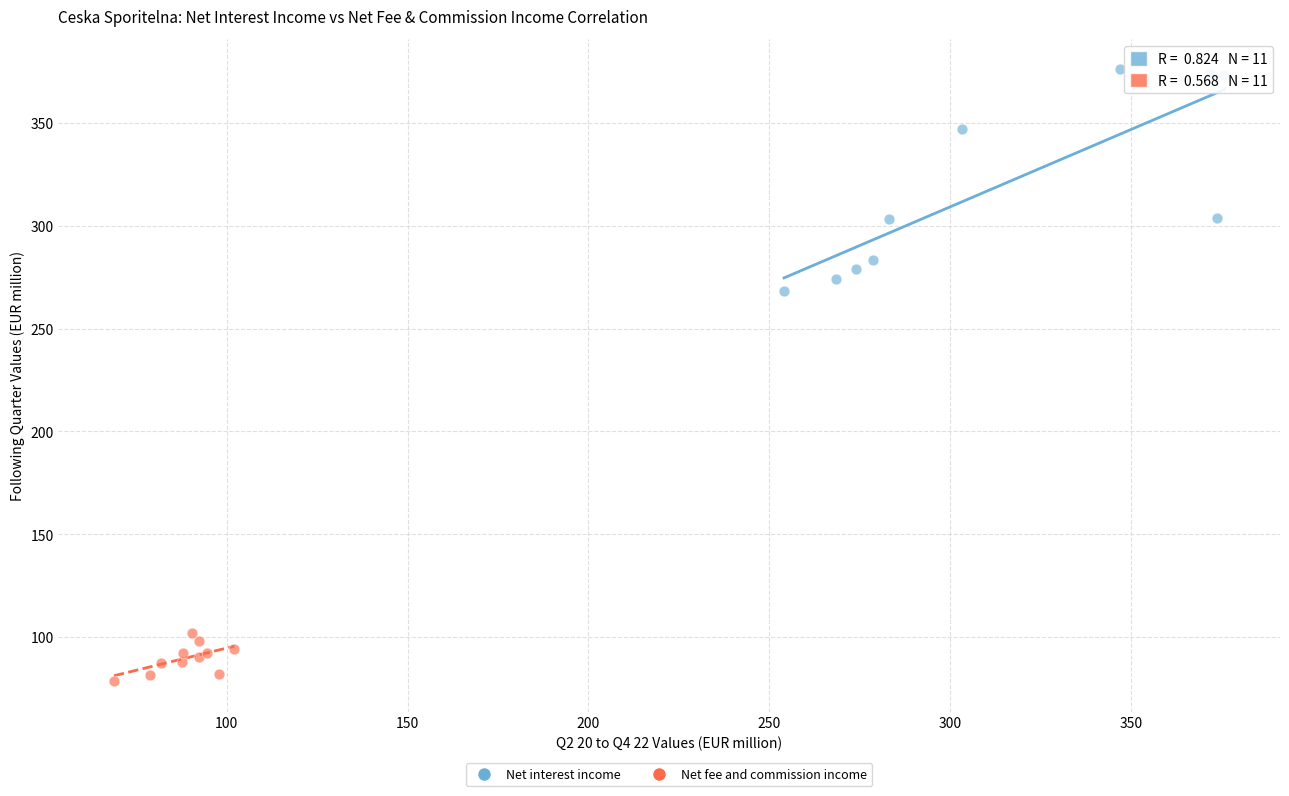

Which series has the widest spread of Y values?

Net interest income